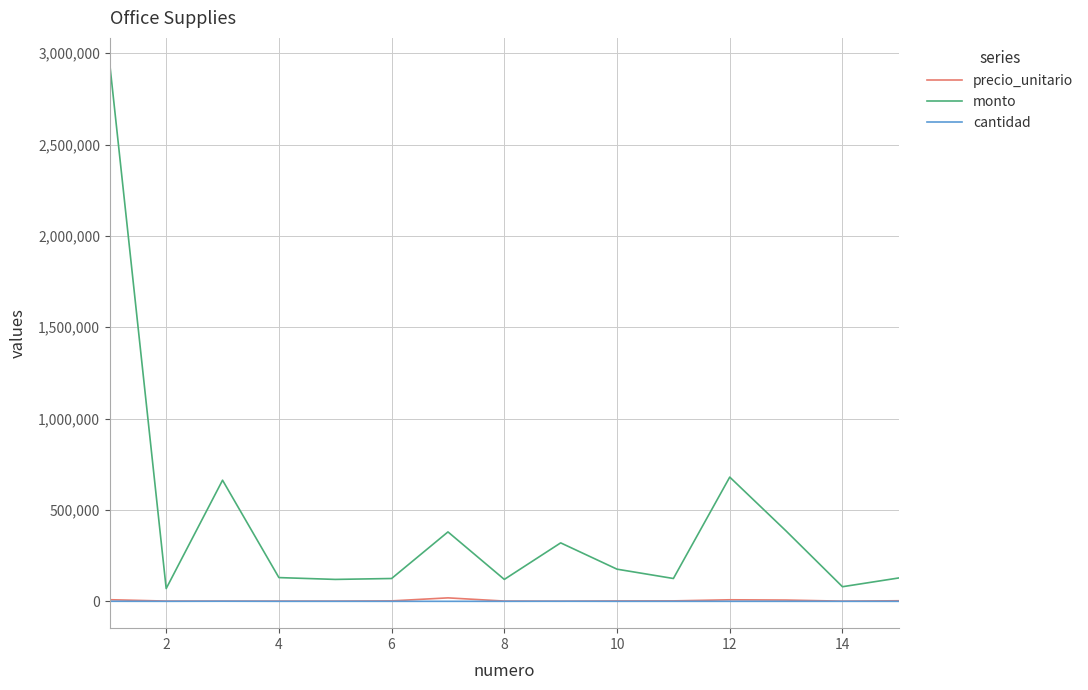

True or false: monto and precio_unitario intersect in this chart.

False